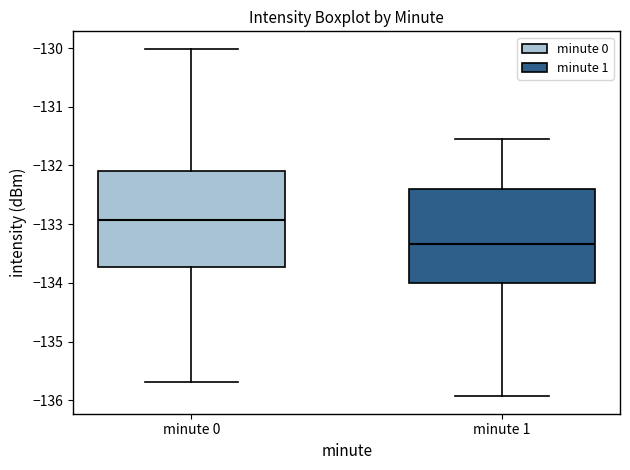

Reading left to right, read every box against the y-axis: the position of its median line, the range the box covers, and the ends of its whiskers. The values are not printed on the chart, so give them approximately, as read against the axis.

minute 0: median -132.9, box -133.7 to -132.1, whiskers -135.7 to -130.0
minute 1: median -133.3, box -134.0 to -132.4, whiskers -135.9 to -131.6